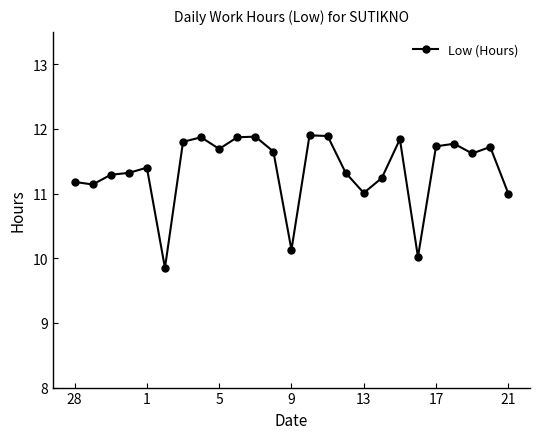

What is the average value?

11.4